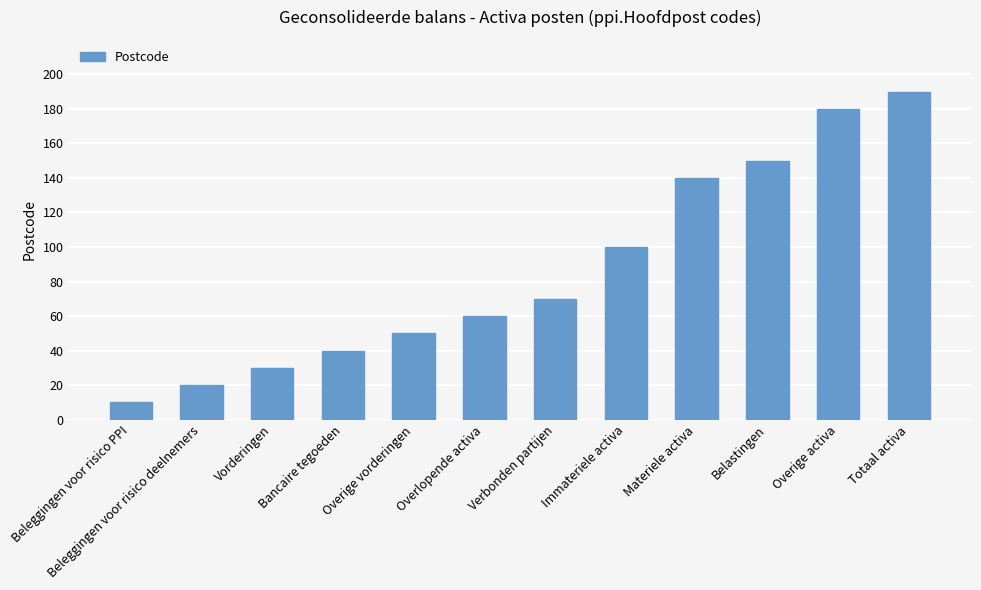

What is the sum of all values?

1040